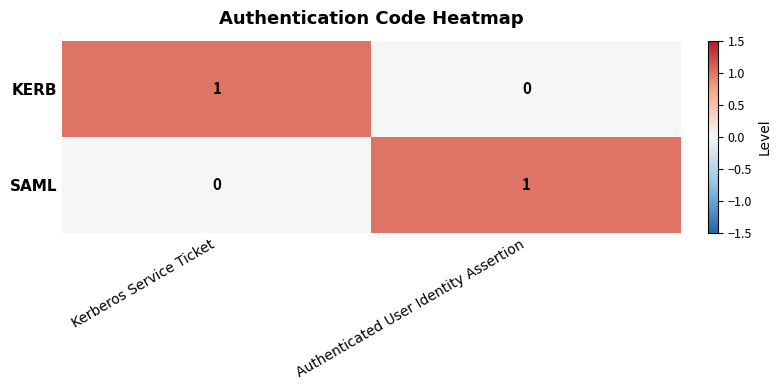

The SAML series shows 1 at Kerberos Service Ticket. True or false?

False